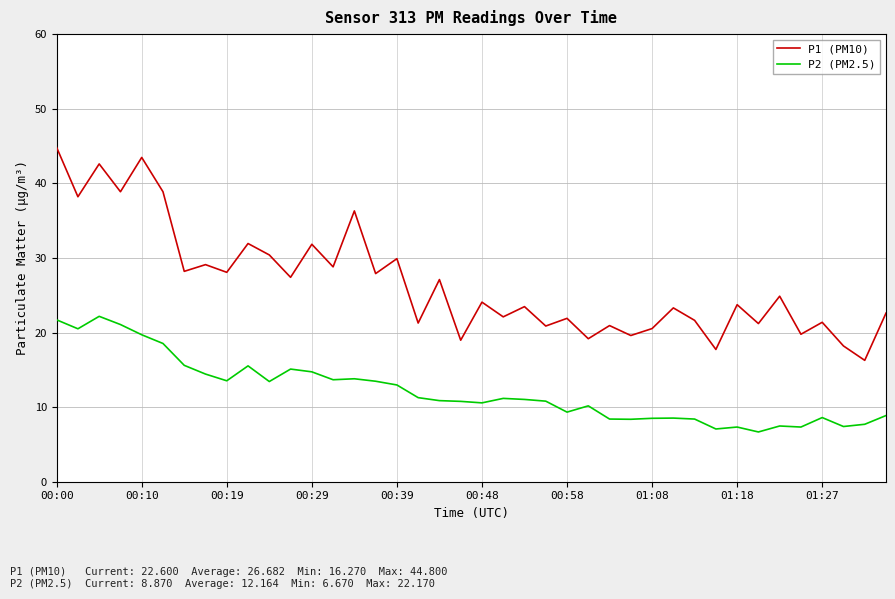

Which series has the widest spread of values?

P1 (PM10)